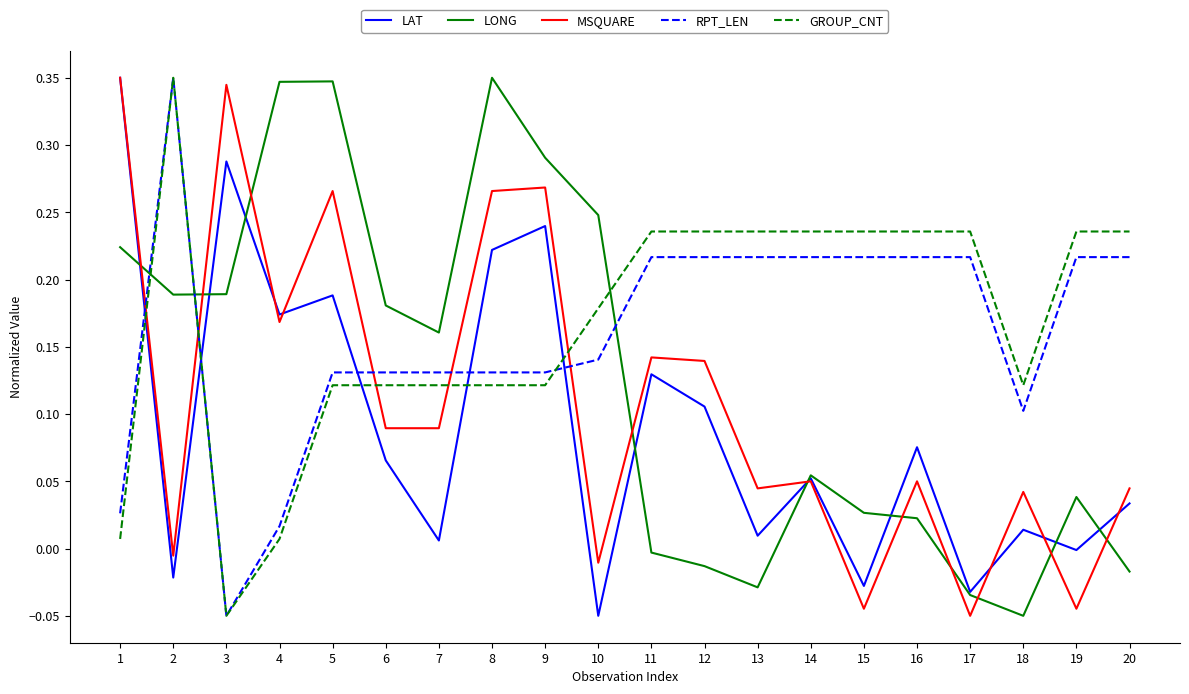

What is the total value across all series at 13?

0.5